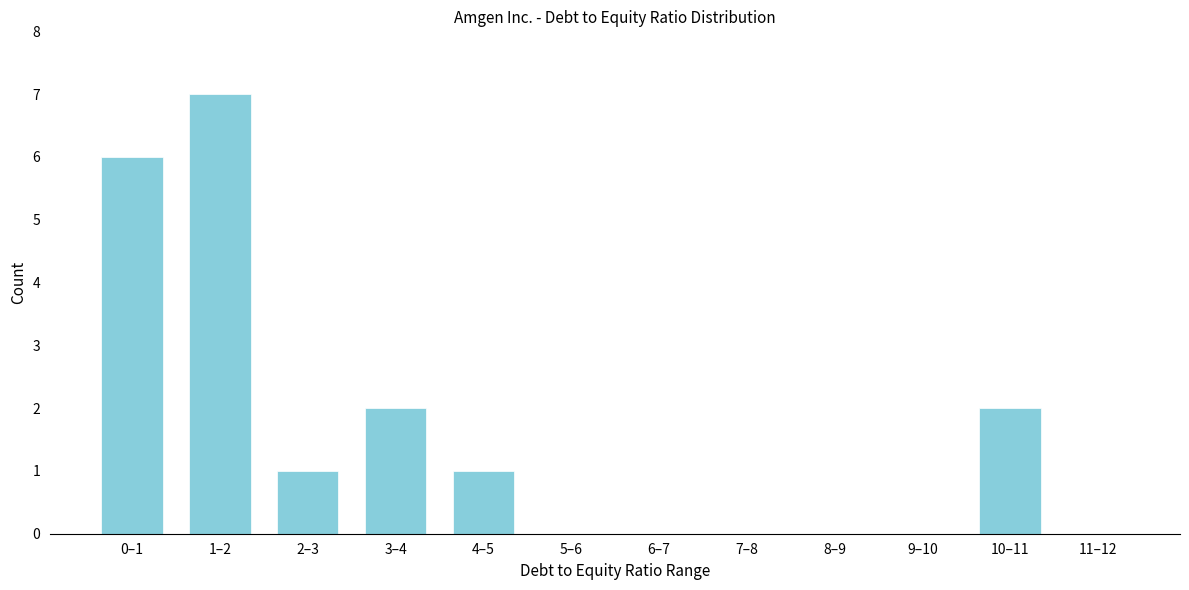

Reading right to left, transcribe all the data shown in this chart.

11–12=0	10–11=2	9–10=0	8–9=0	7–8=0	6–7=0	5–6=0	4–5=1	3–4=2	2–3=1	1–2=7	0–1=6